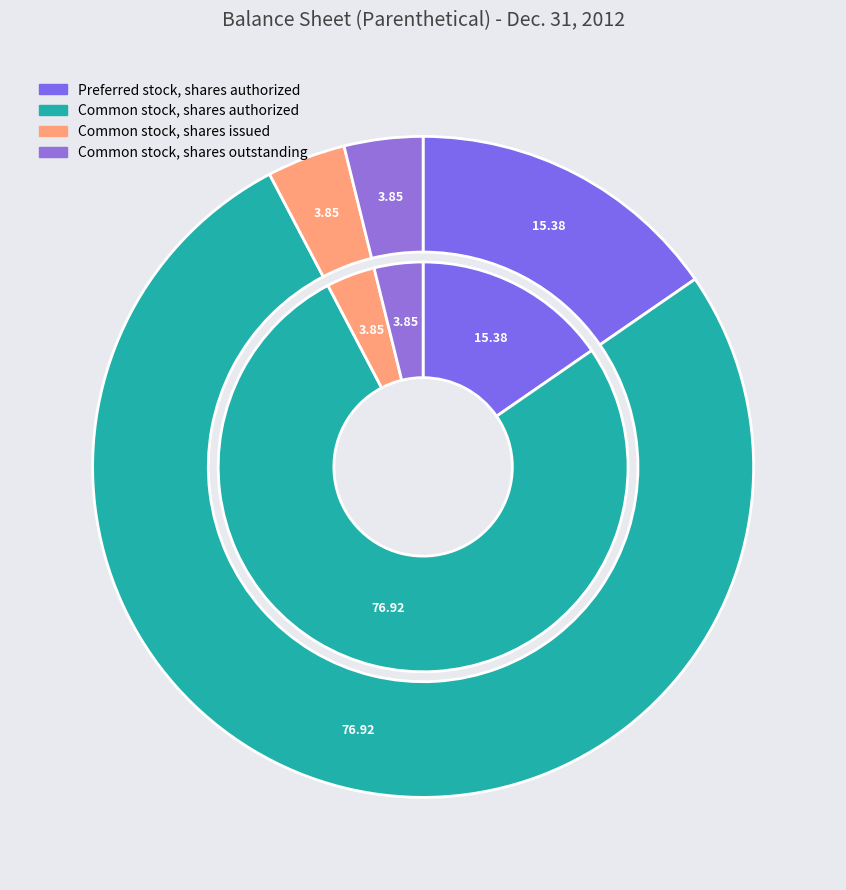

What is the ratio of the value at Preferred stock, shares authorized to the value at Common stock, shares issued?

4.0